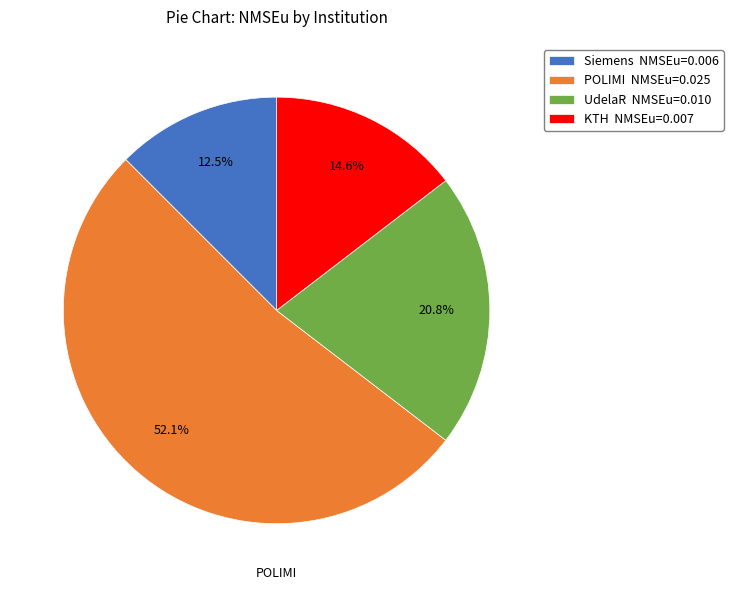

Does POLIMI NMSEu=0.025 account for over 50% of the chart?

Yes